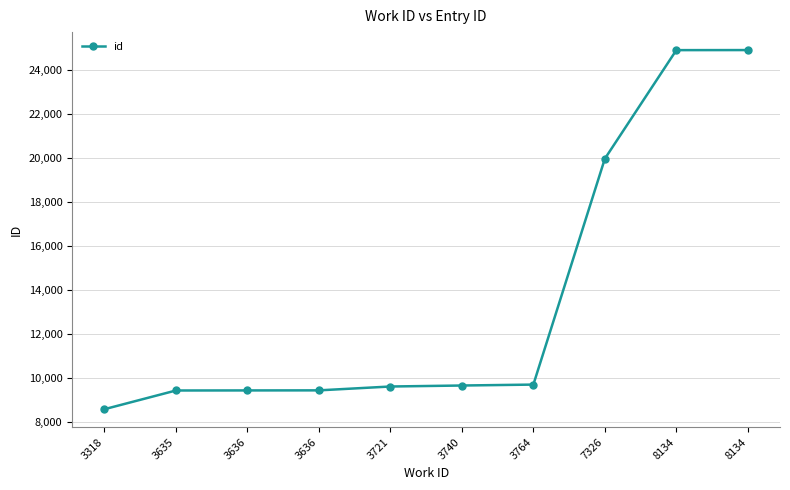

How many distinct data groups are displayed?

1